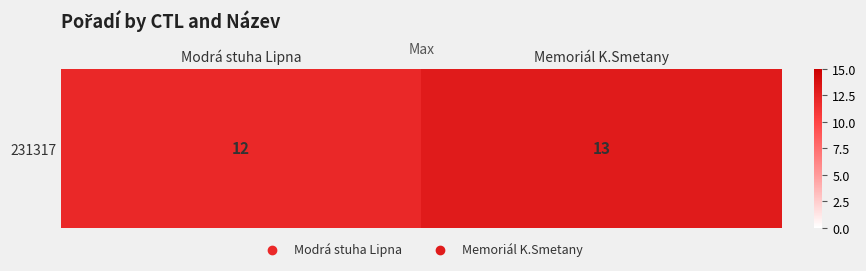

What is the smallest value displayed?

12